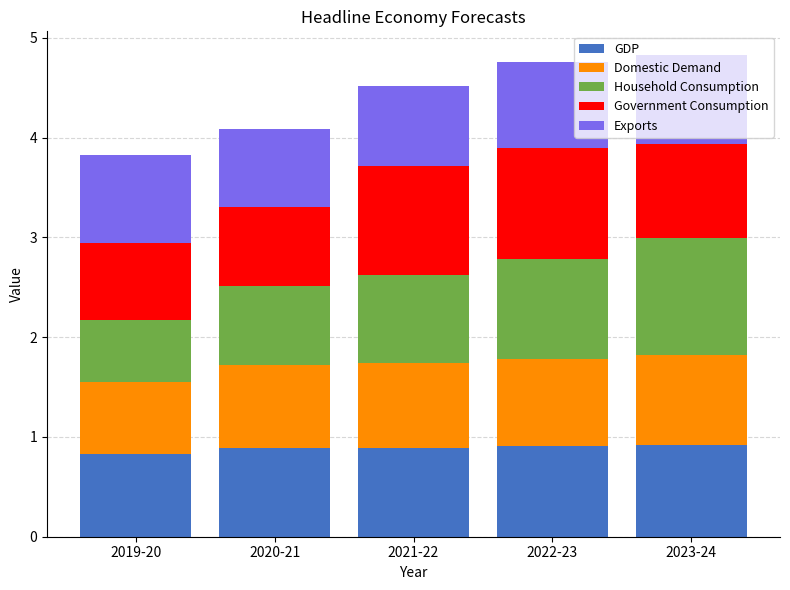

What is the sum of the GDP values at 2019-20 and 2022-23?

1.7